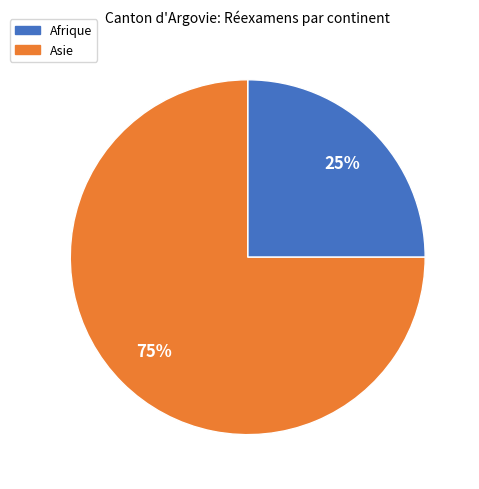

How many segments does this pie chart have?

2